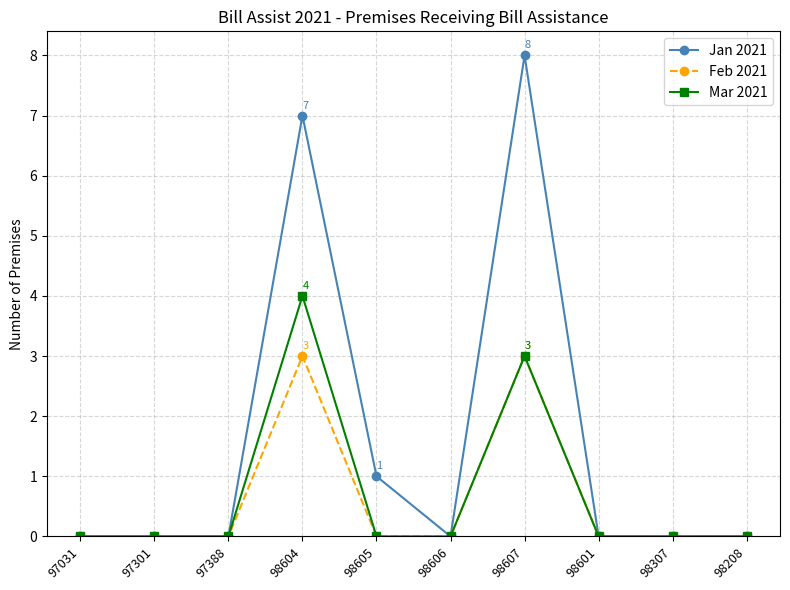

What is the spread (max minus min) of values at 98604?

4